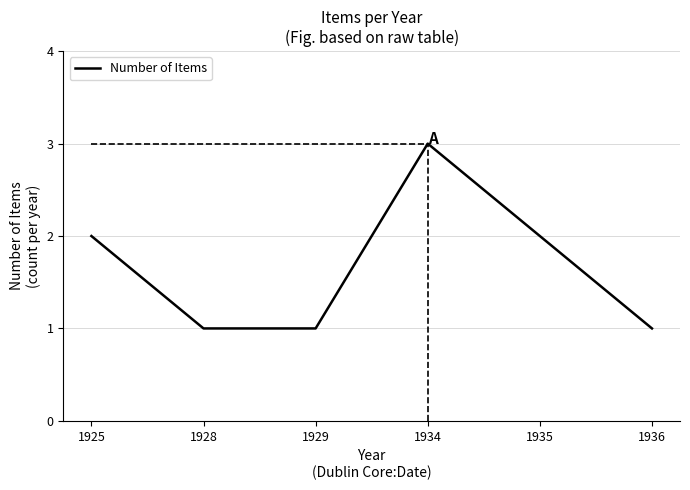

What is the smallest value displayed?

1